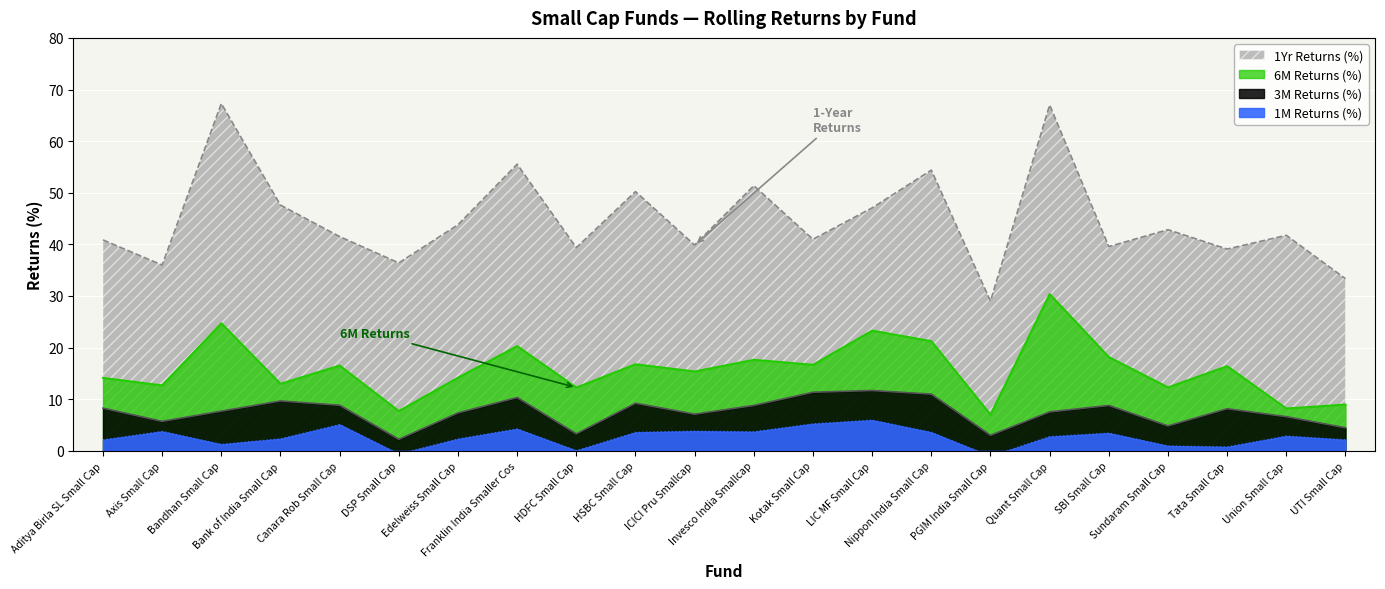

How many lines are shown in the chart?

4